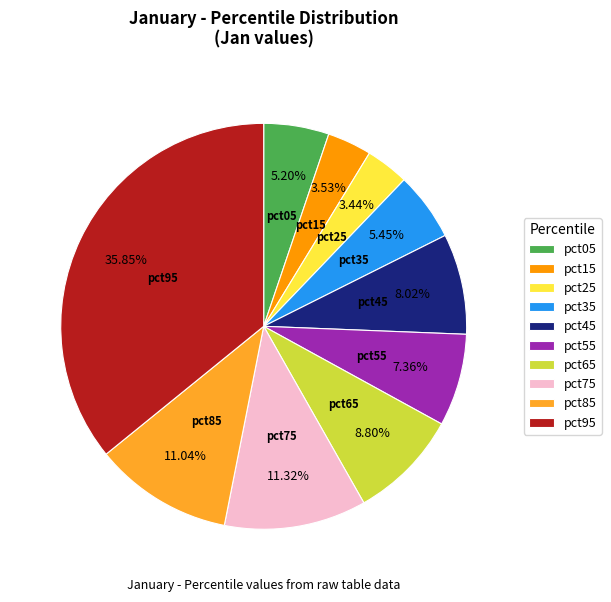

Which slice is the largest?

pct95